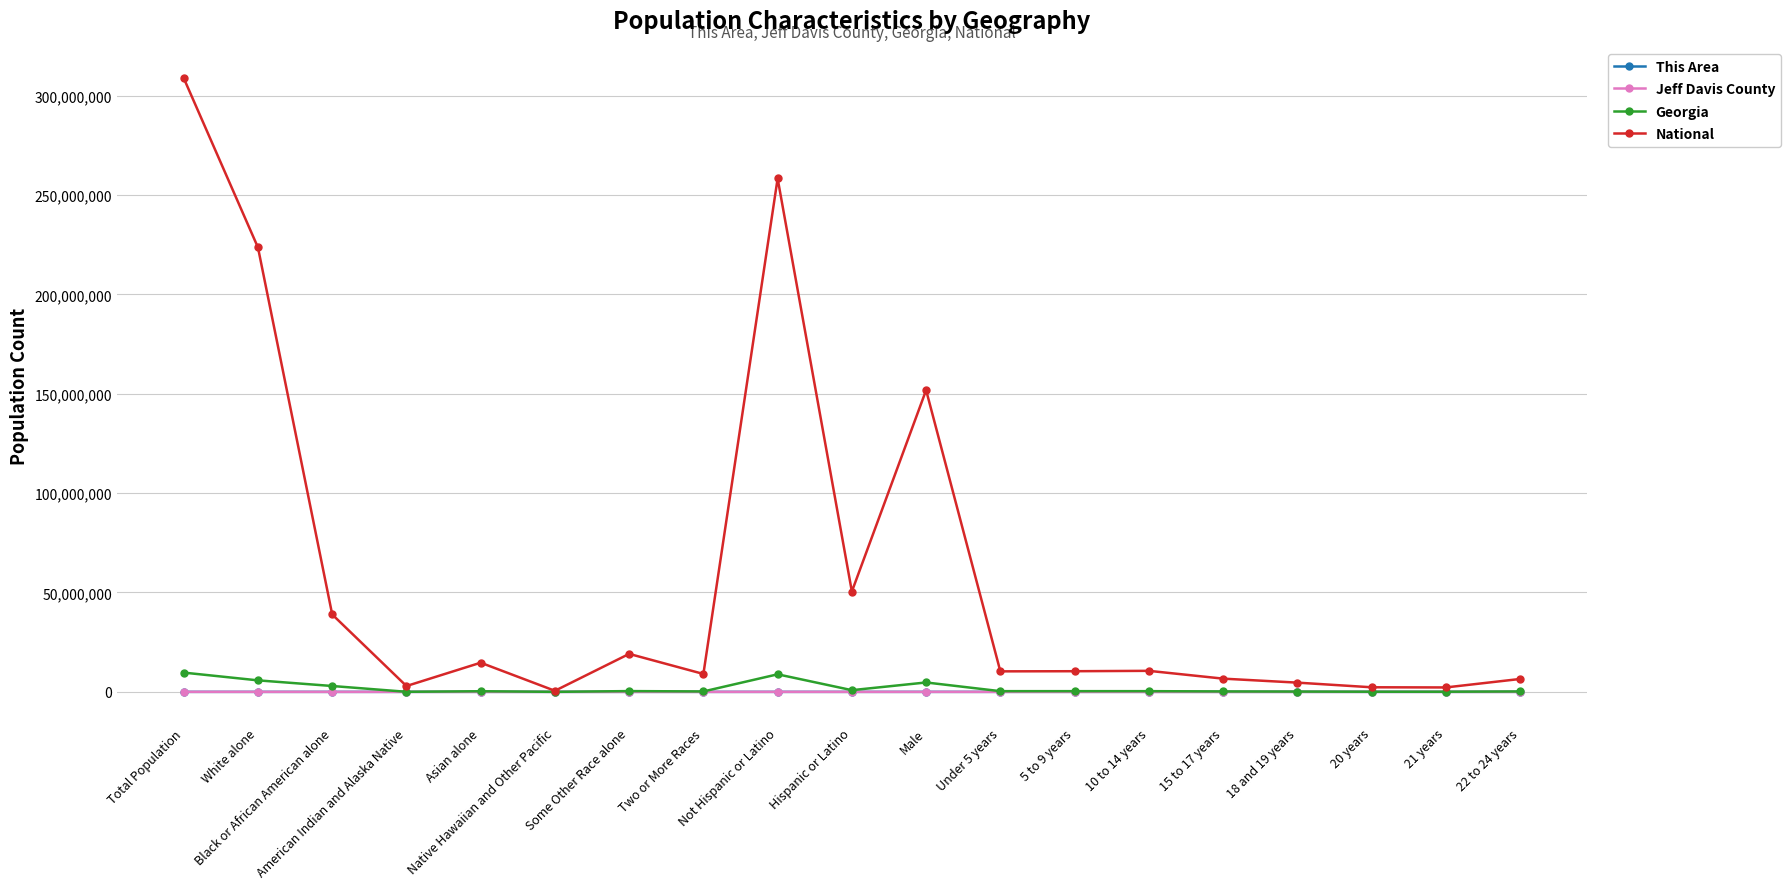

Which series has the largest range (max minus min)?

National